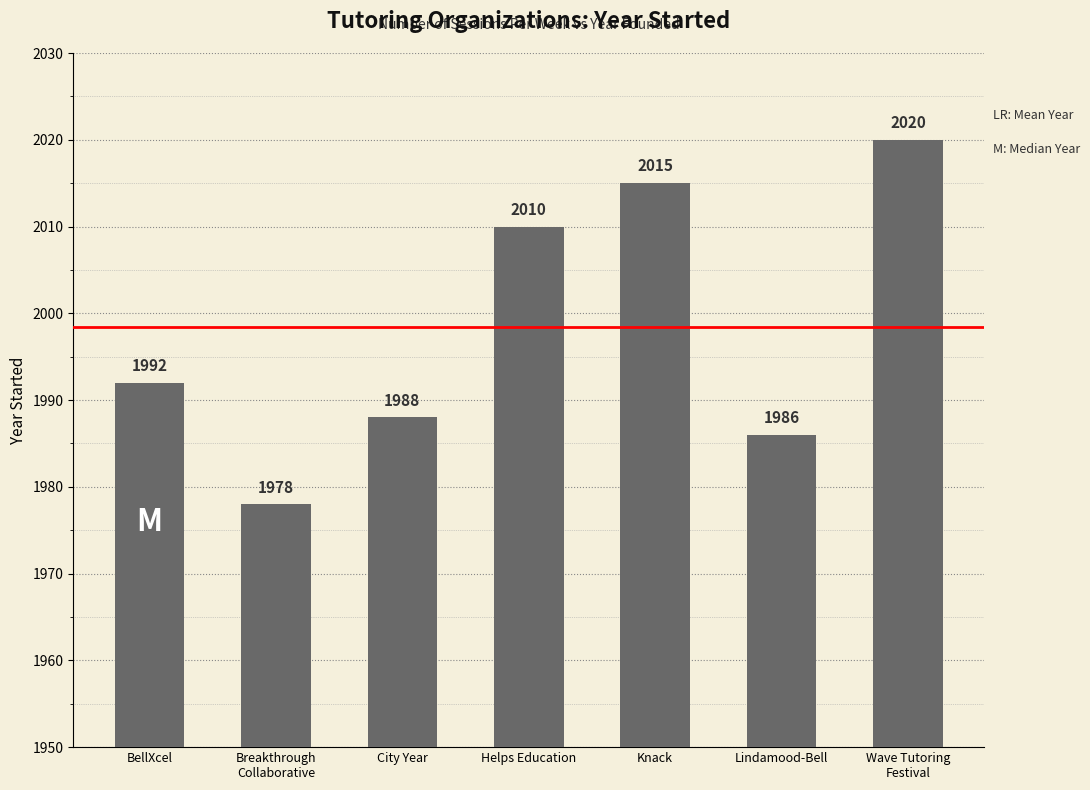

Are the bars grouped side by side (vs. stacked)?

No